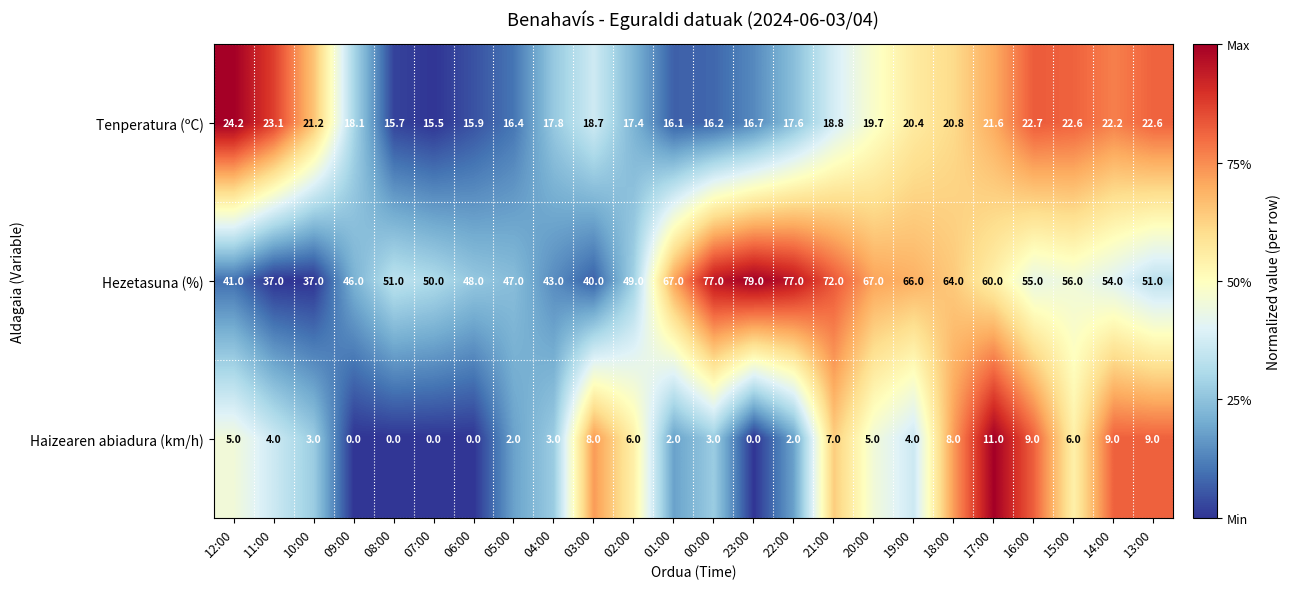

What is the difference between the second highest and second lowest values in the Haizearen abiadura (km/h) series?

9.0